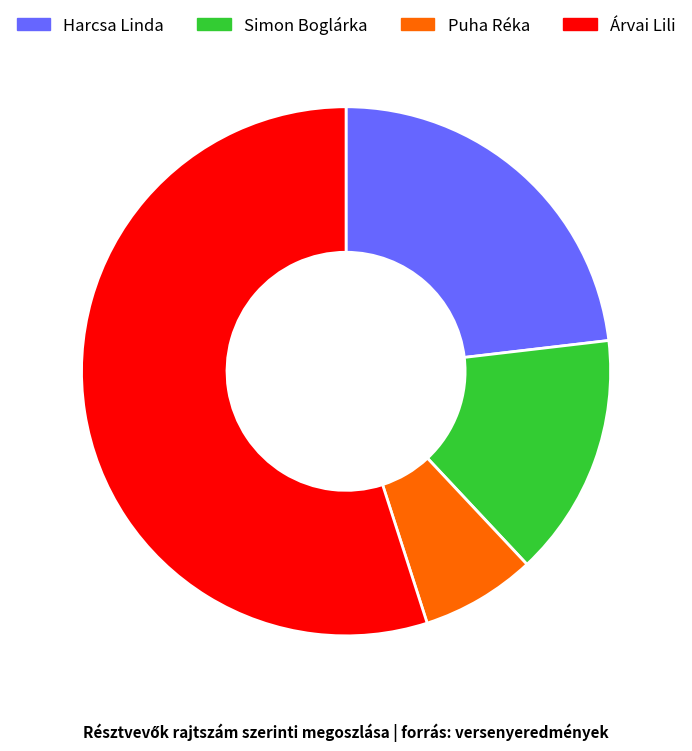

Combined, do Puha Réka and Árvai Lili account for over 50%?

Yes